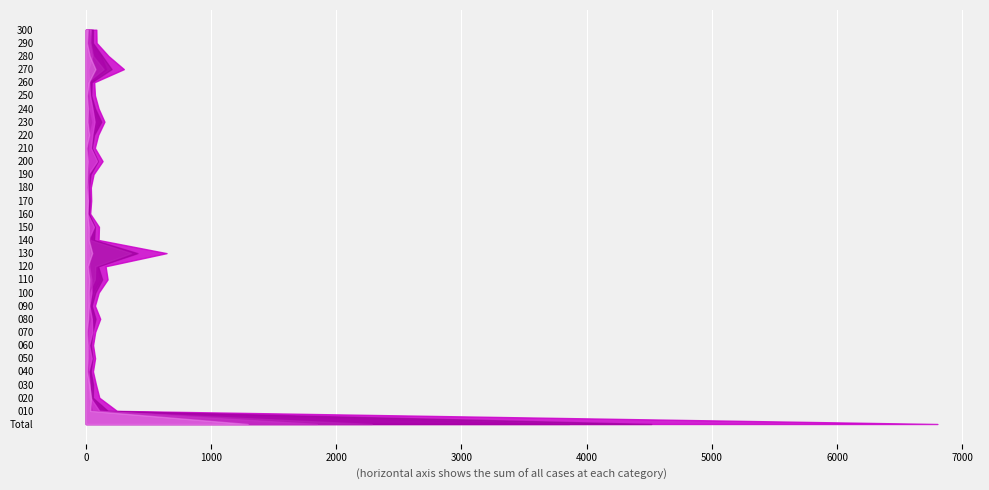

Reading right to left, transcribe all the data shown in this chart.

Total: 83	85	180	303	66	72	101	148	98	71	133	61	39	42	34	104	101	644	157	173	102	72	114	74	57	73	56	80	107	247	6802
Corporate: 37	32	51	19	25	32	52	69	51	39	89	18	18	17	12	64	18	23	26	43	44	27	47	51	25	46	20	29	36	107	1845
Individual: 14	7	30	76	22	8	16	12	25	3	14	9	5	15	11	22	23	50	14	27	22	22	17	6	14	13	8	26	41	33	1292
Group: 26	36	58	141	9	18	19	42	17	15	8	25	8	3	1	10	34	361	75	71	23	12	33	11	16	9	18	12	17	50	2283
Physical: 56	55	130	205	45	42	73	123	65	48	96	37	24	30	24	72	65	412	96	130	75	46	77	53	40	53	38	57	55	175	4516
Mental: 46	43	122	161	43	40	61	115	53	42	78	31	22	23	18	57	54	391	98	118	55	44	67	47	23	47	33	46	33	160	3860